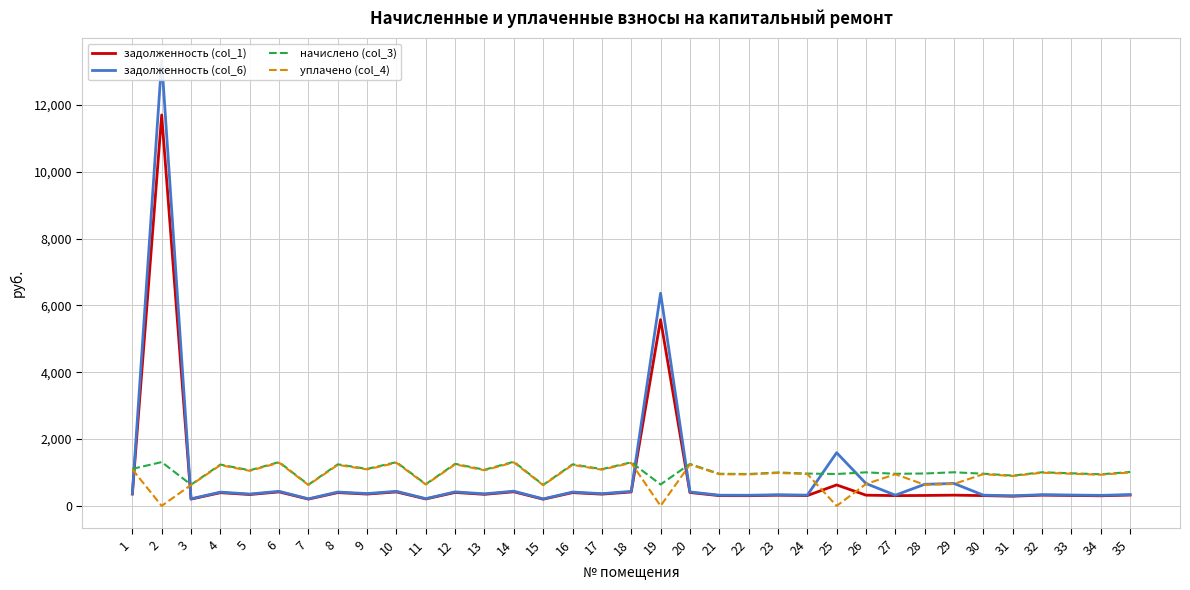

True or false: задолженность (col_6) and задолженность (col_1) intersect in this chart.

False